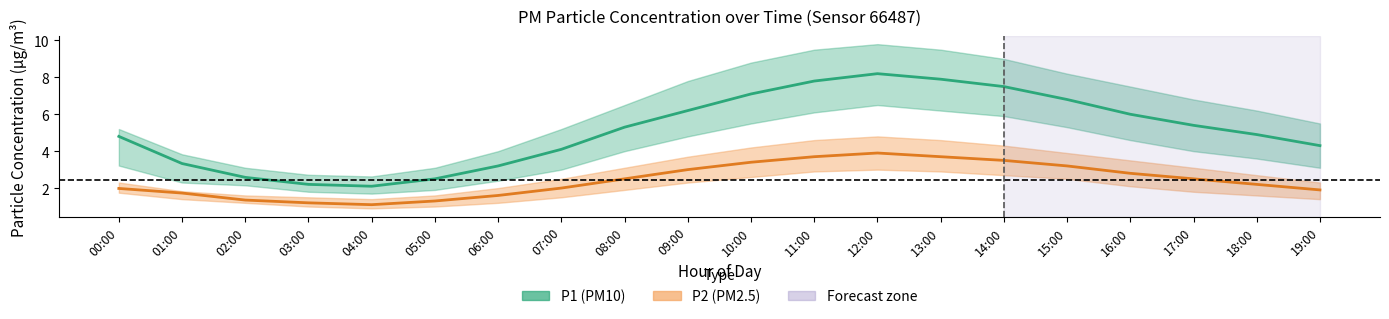

What is the maximum value for P2 (PM2.5)?

3.9